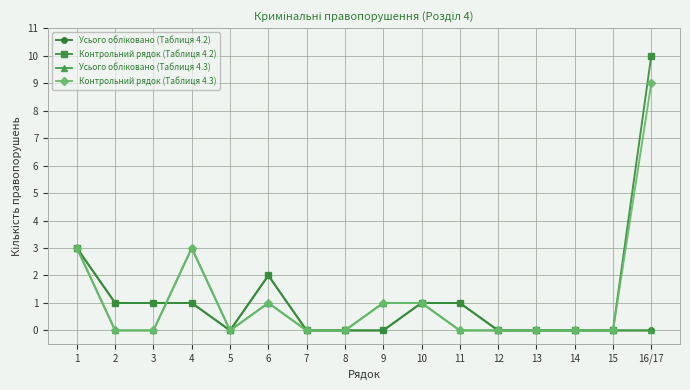

What is the greatest value displayed?

10